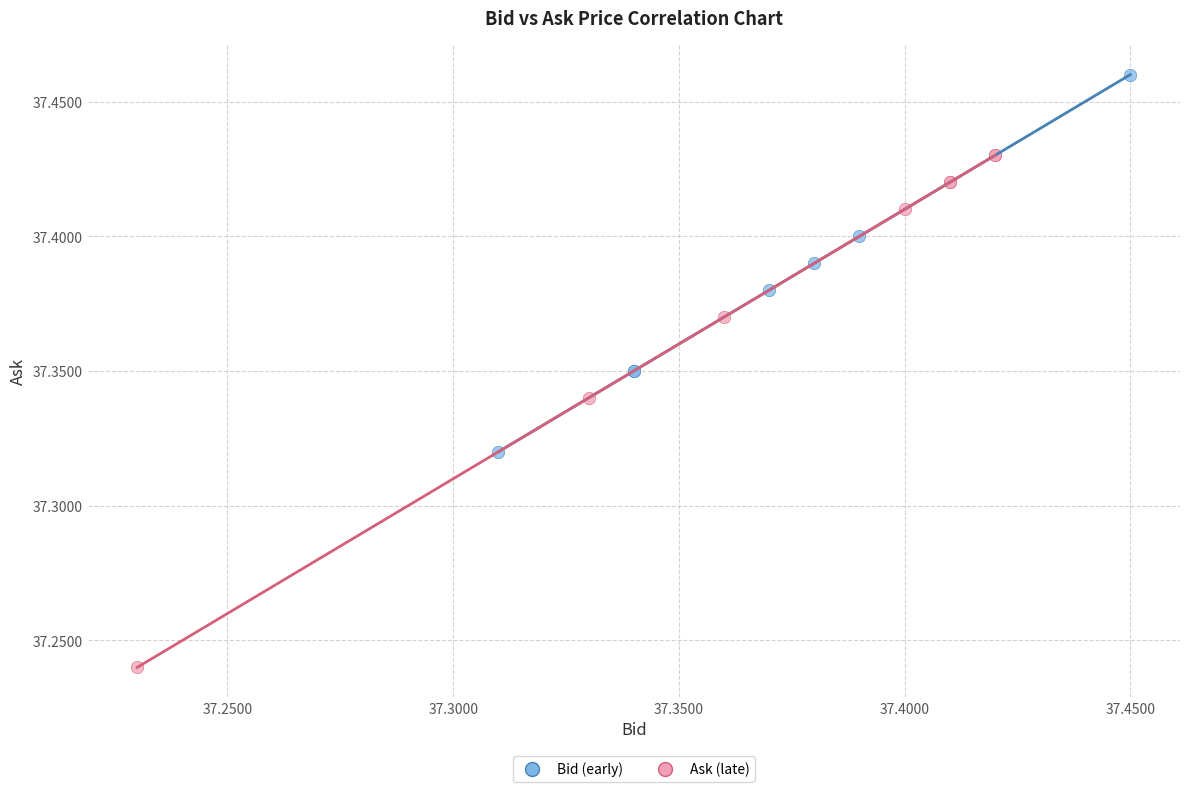

Which series reaches the maximum Y coordinate?

Bid (early)